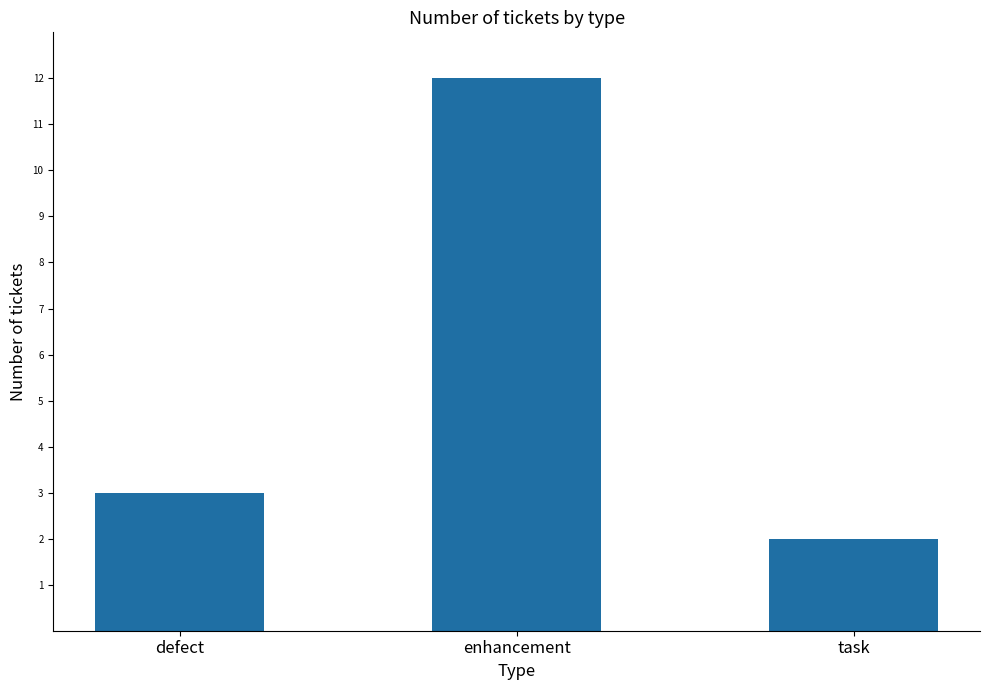

Reading right to left, extract all data points from this chart.

2	12	3